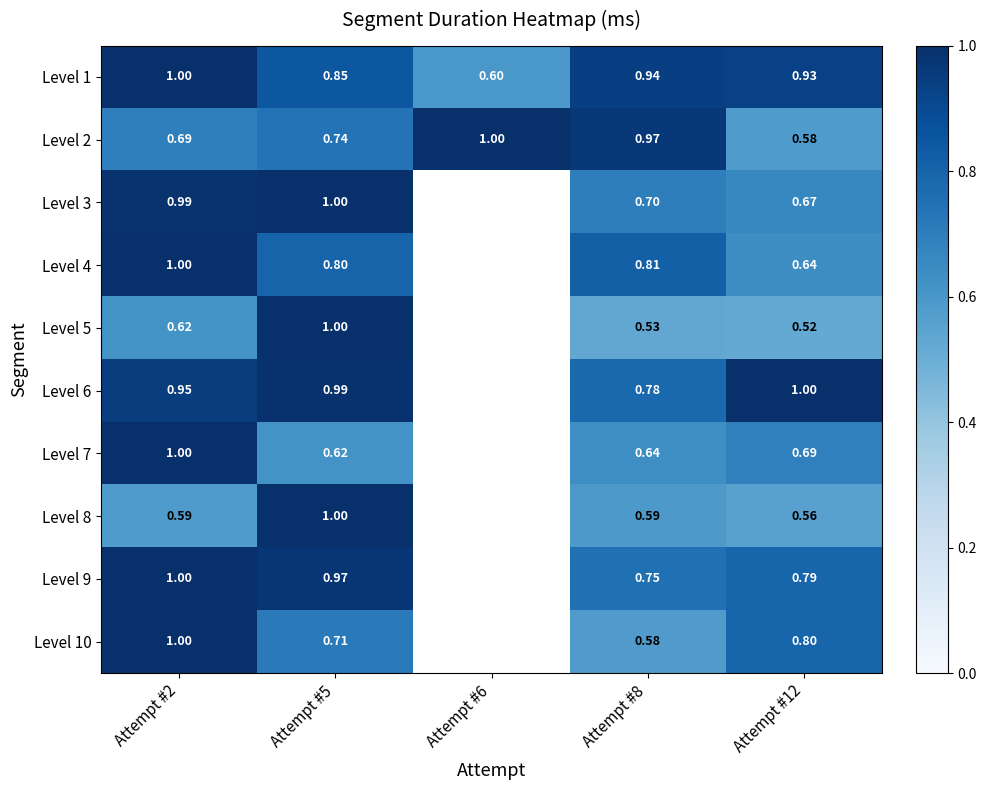

Is it true that Level 1 equals 1.1 at Attempt #5?

False